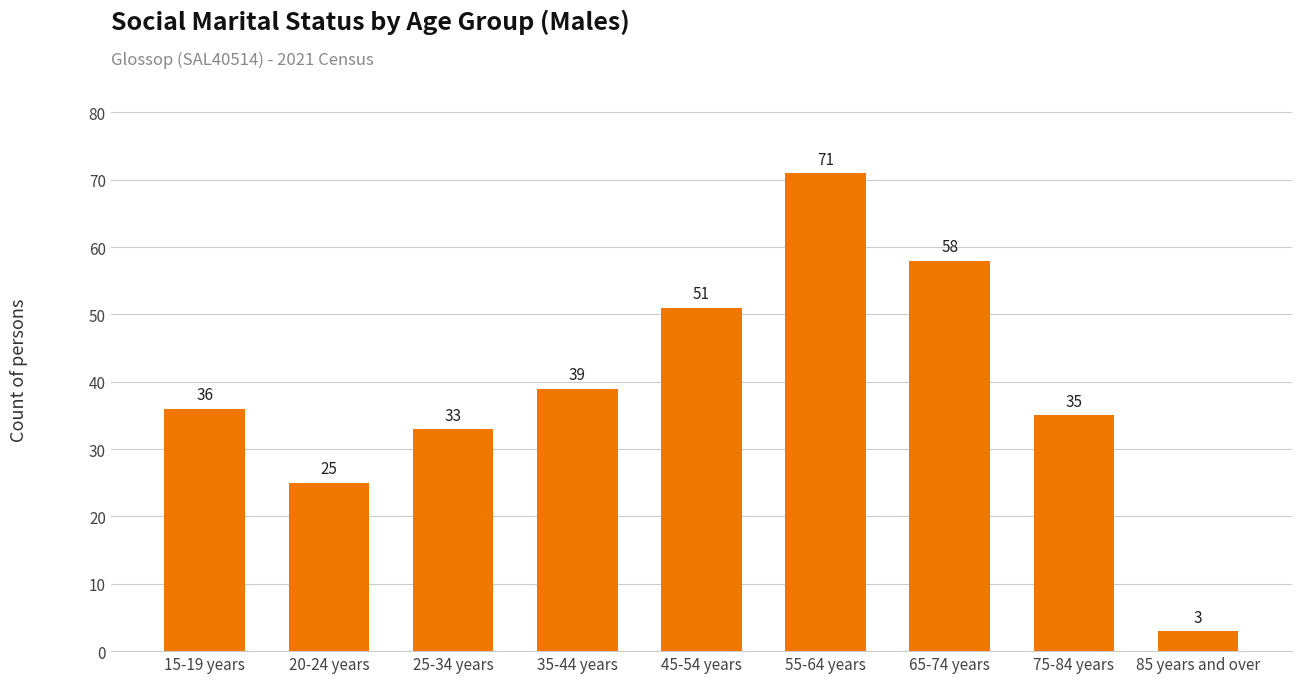

The value at 55-64 years is 71. True or false?

True